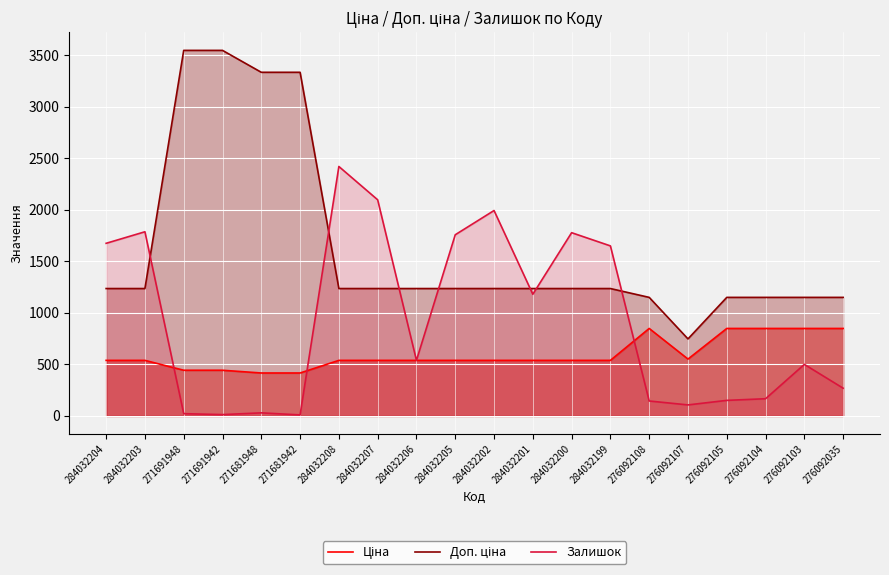

How many values in the Залишок series exceed 539?

9